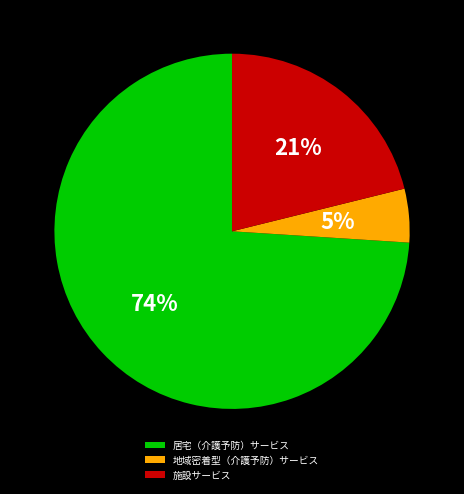

To the nearest percent, what is the combined percentage of 地域密着型（介護予防）サービス and 施設サービス?

26%